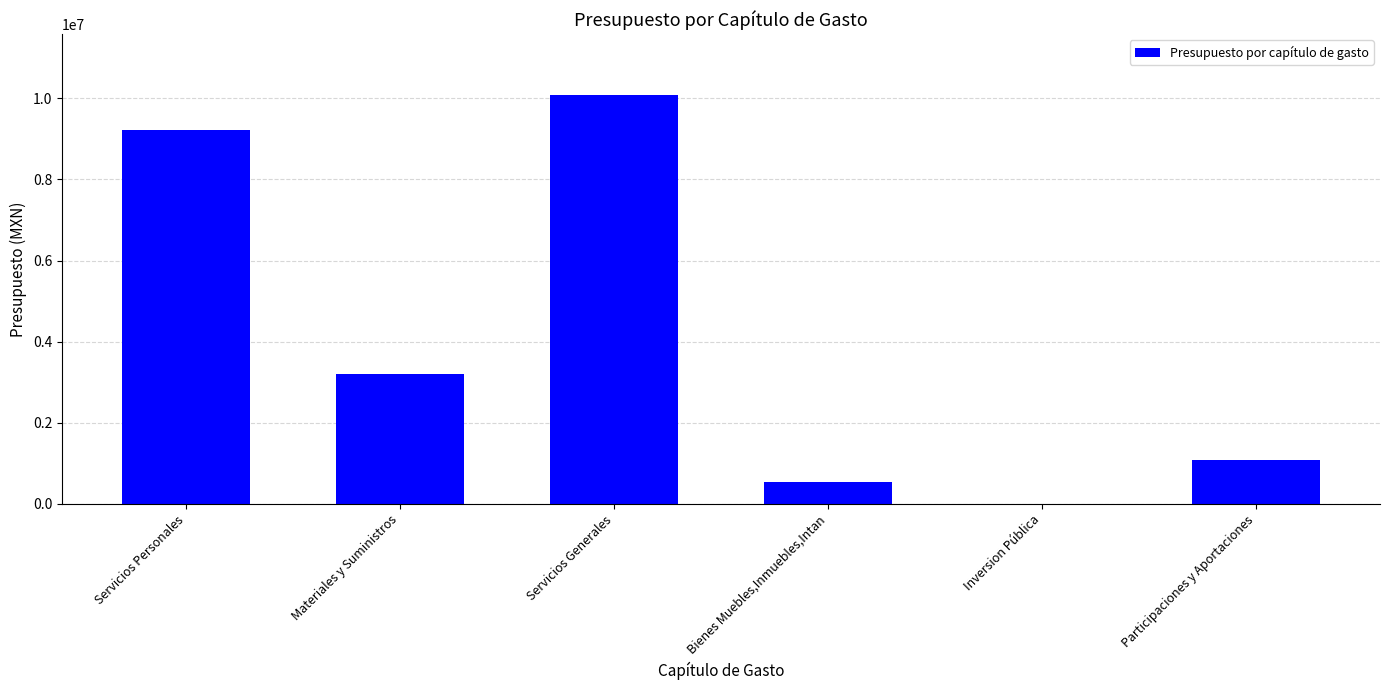

Are the bars horizontal?

No